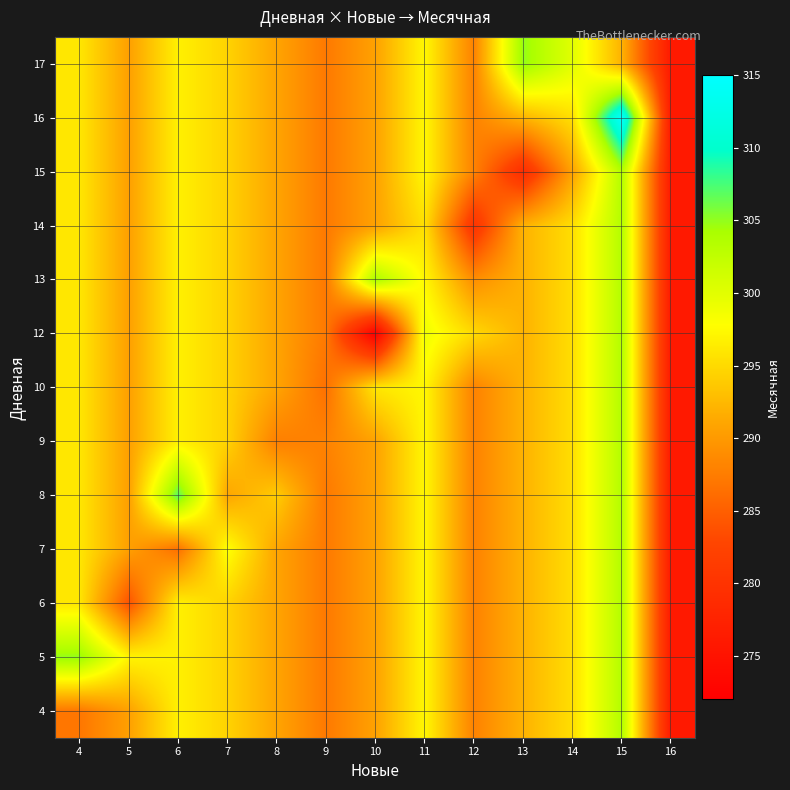

Which label corresponds to the largest value in the chart?

15